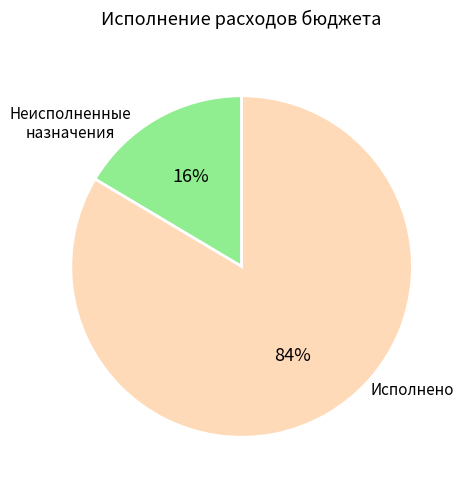

Is there a majority slice in this chart?

Yes